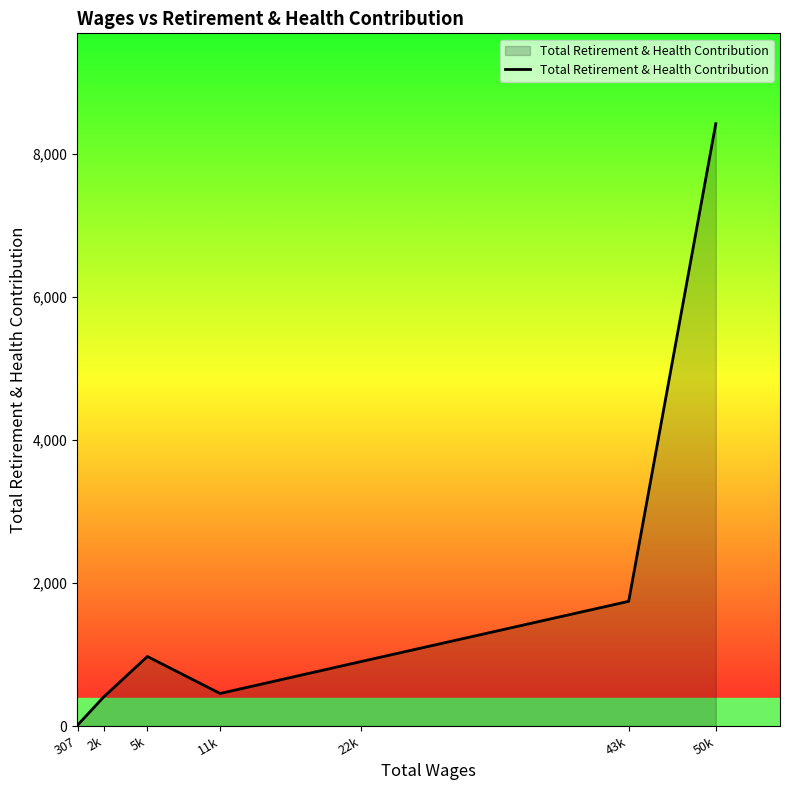

Which has a higher value, 2k or 22k?

22k